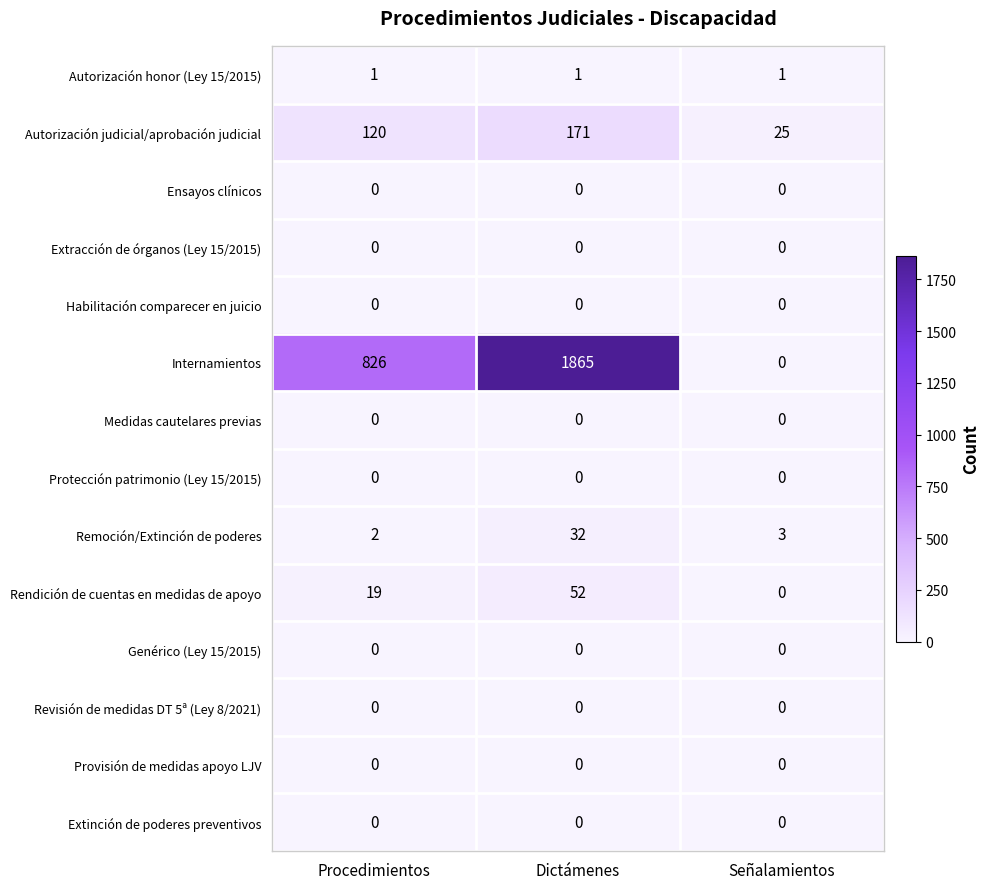

Which series has the largest total across all categories?

Internamientos